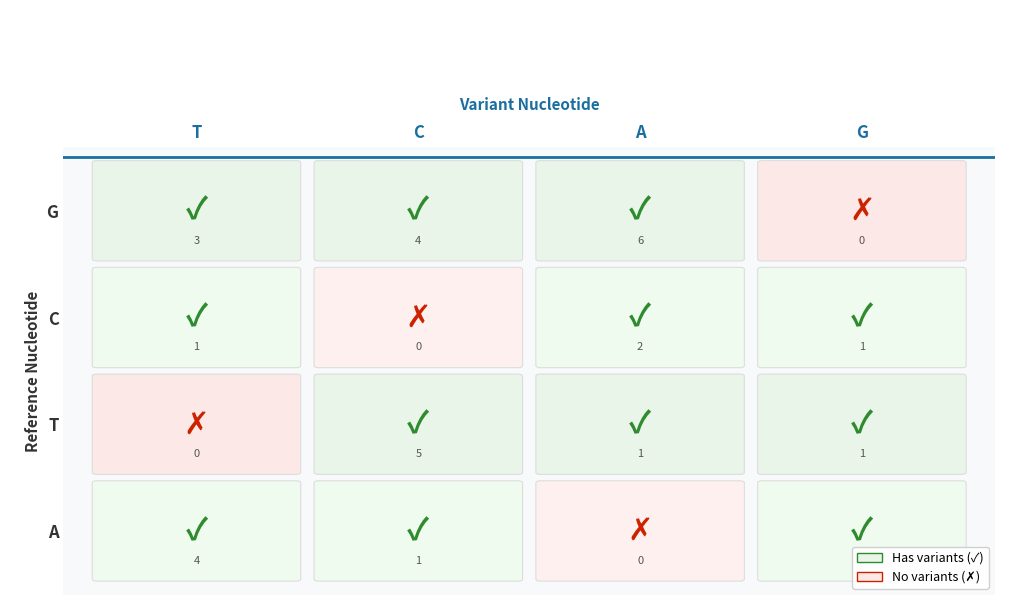

Is it true that C equals 2 at T?

False